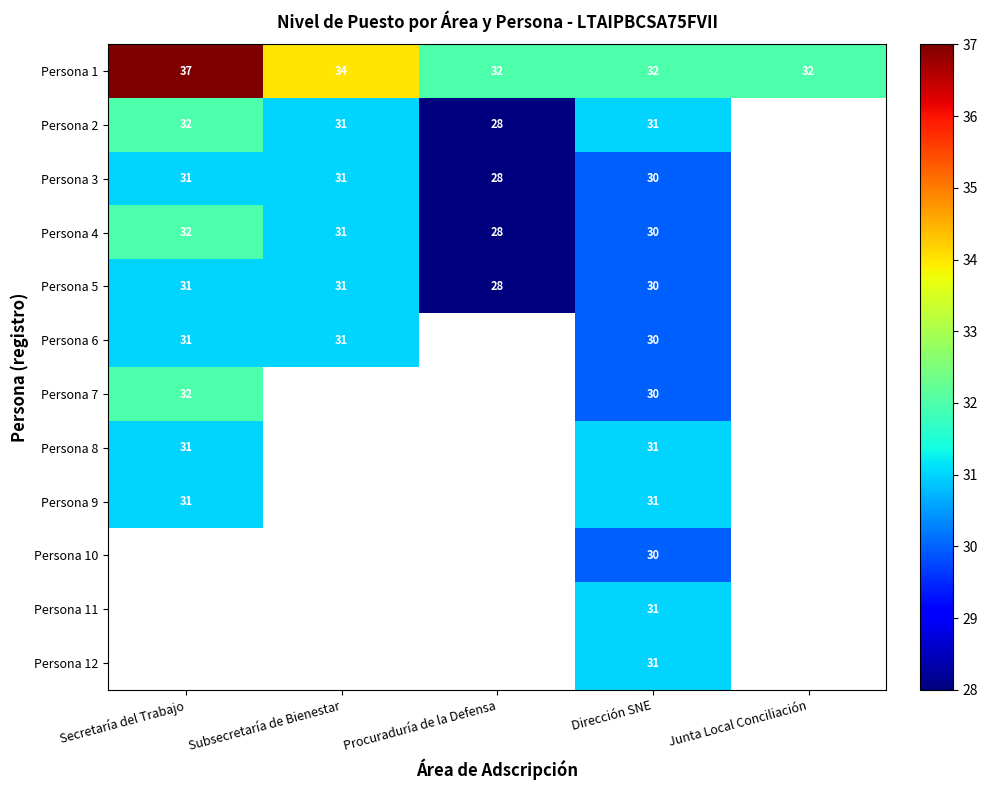

The Persona 5 series shows 17 at Subsecretaría de Bienestar. True or false?

False